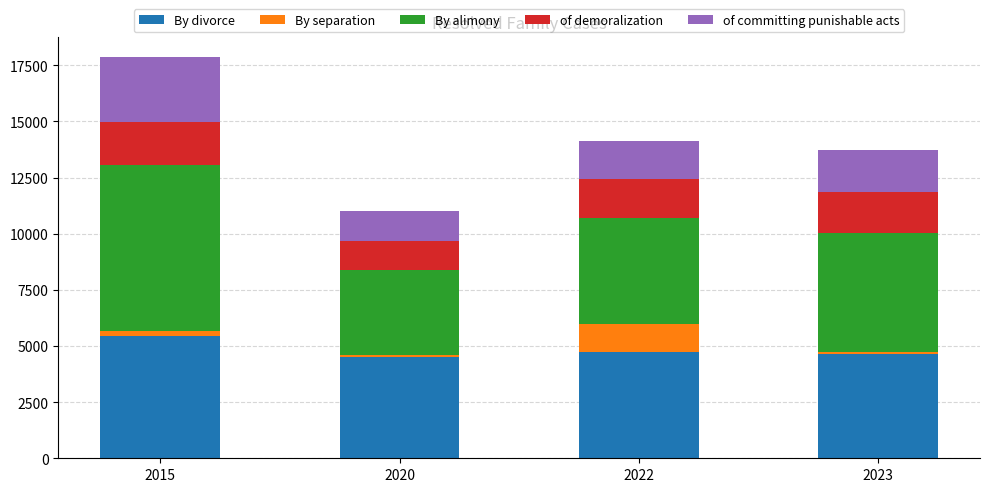

The By divorce series shows 5454 at 2015. True or false?

True